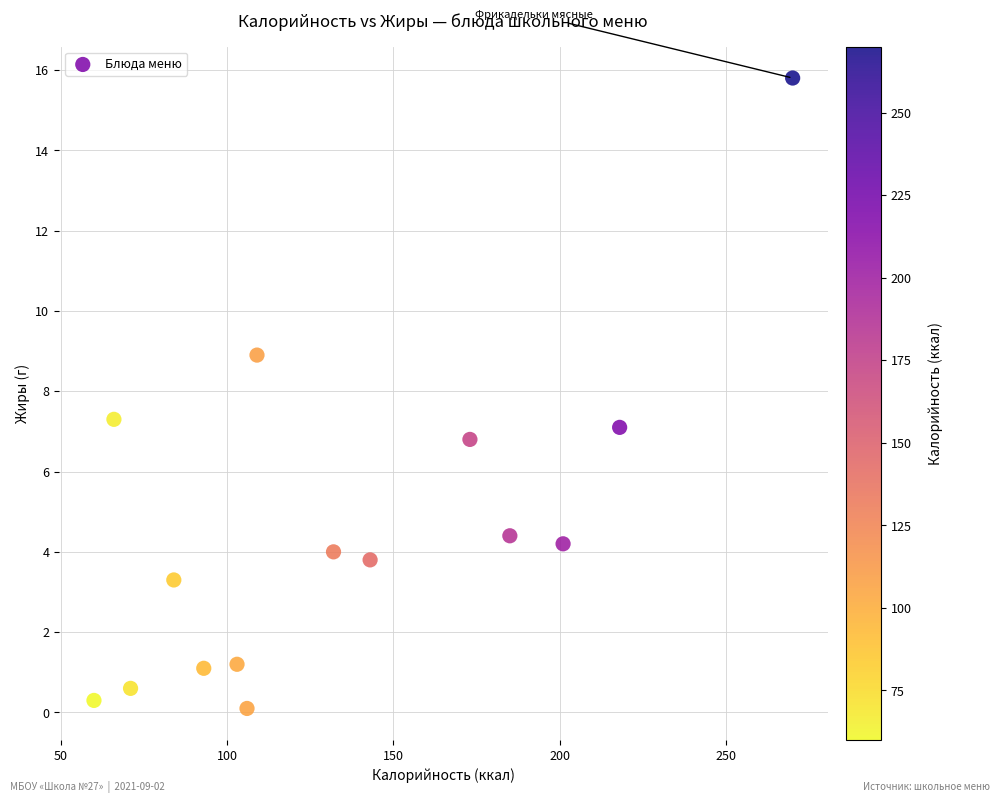

What is the range of X values (max minus min)?

210.0